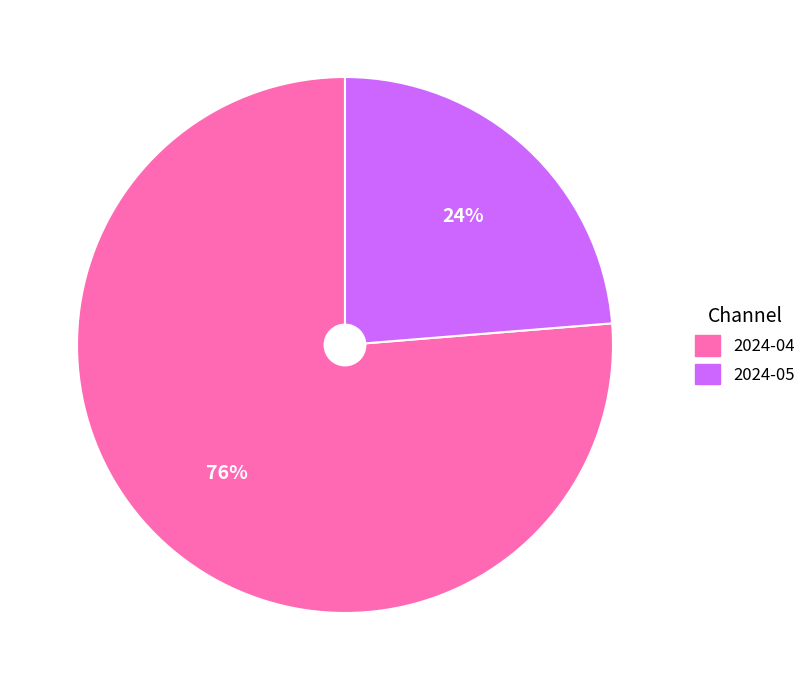

The 2024-05 slice represents 33% of the pie. True or false?

False